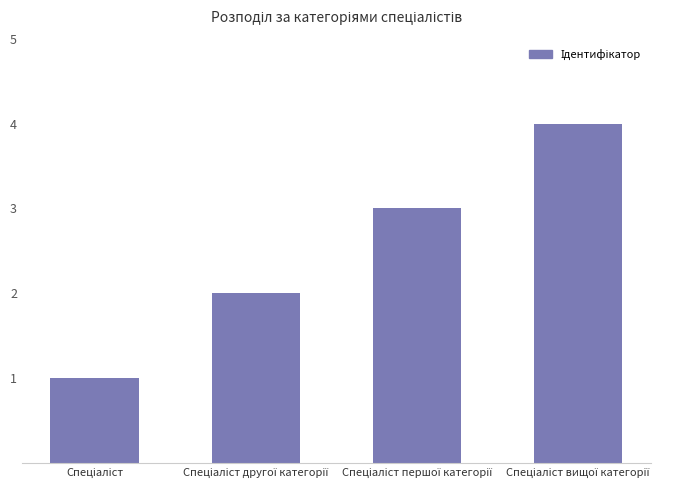

How many data points does each series have?

4